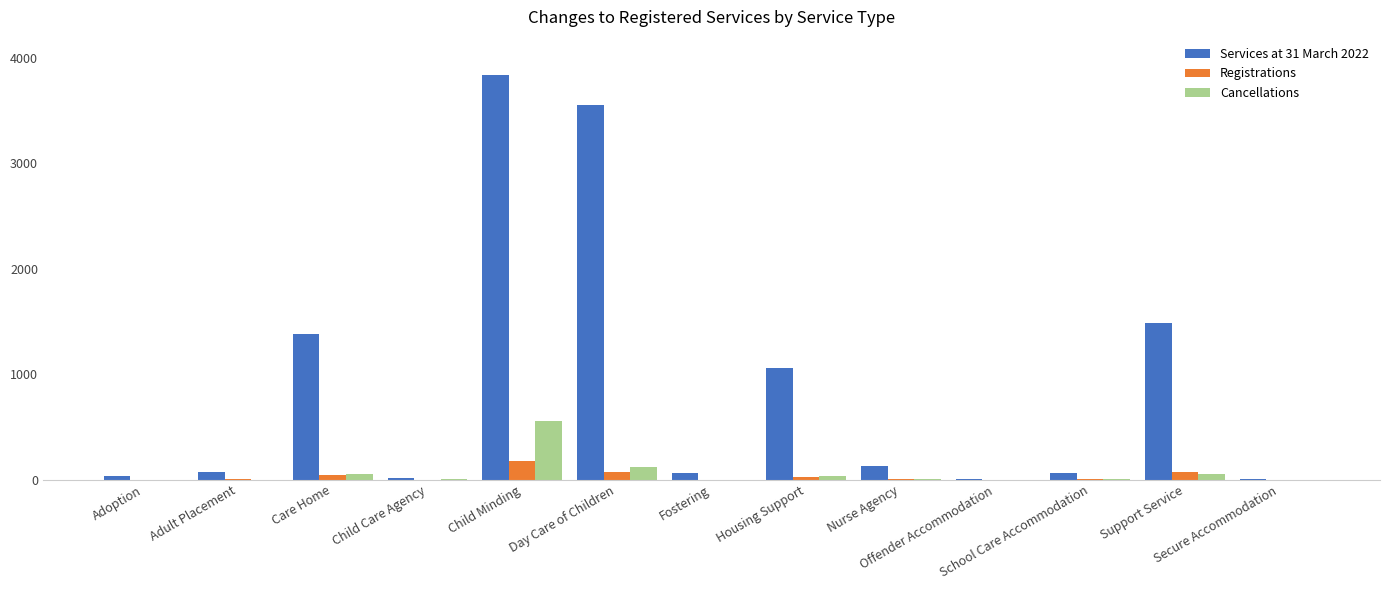

What is the maximum value for Registrations?

179